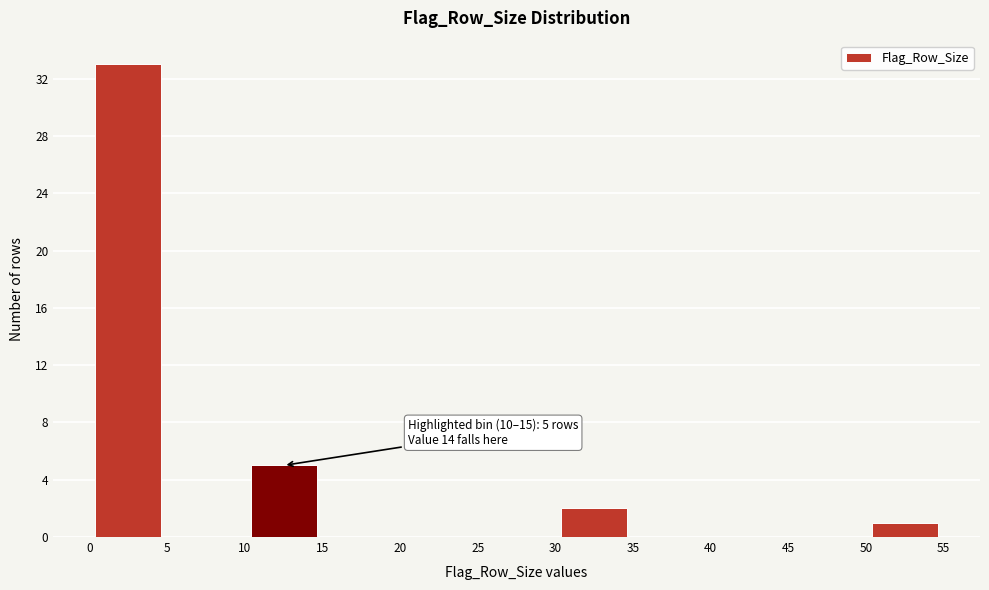

Over which range of the x-axis is the bar tallest?

0 to 5